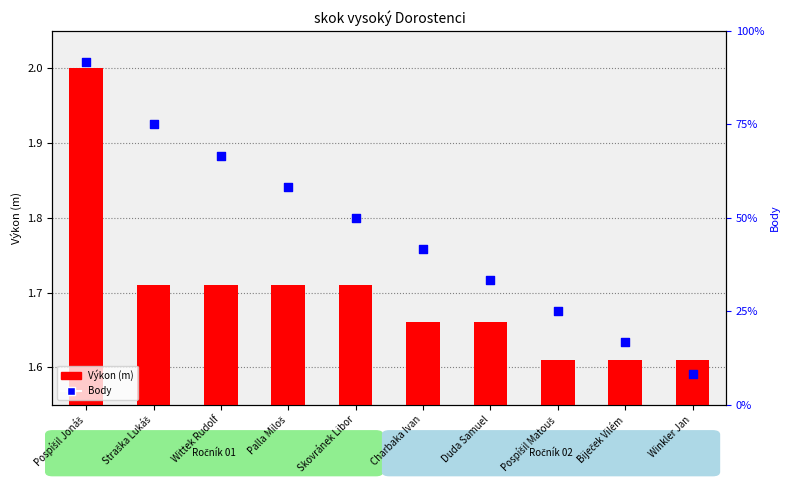

Which series has the widest spread of Y values?

Body